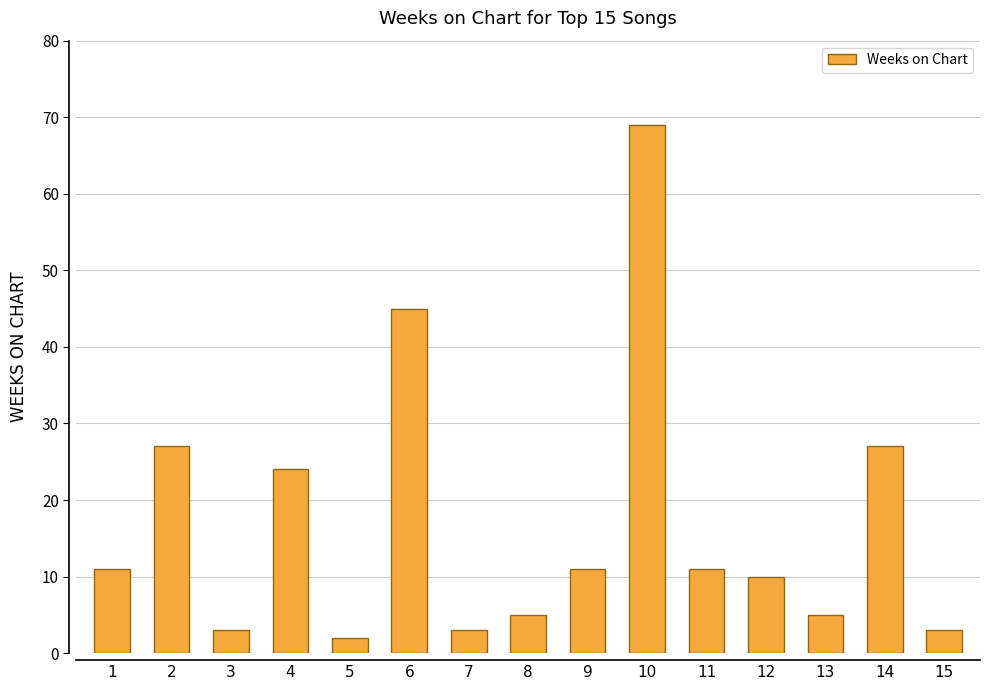

How many series are shown in this chart?

1